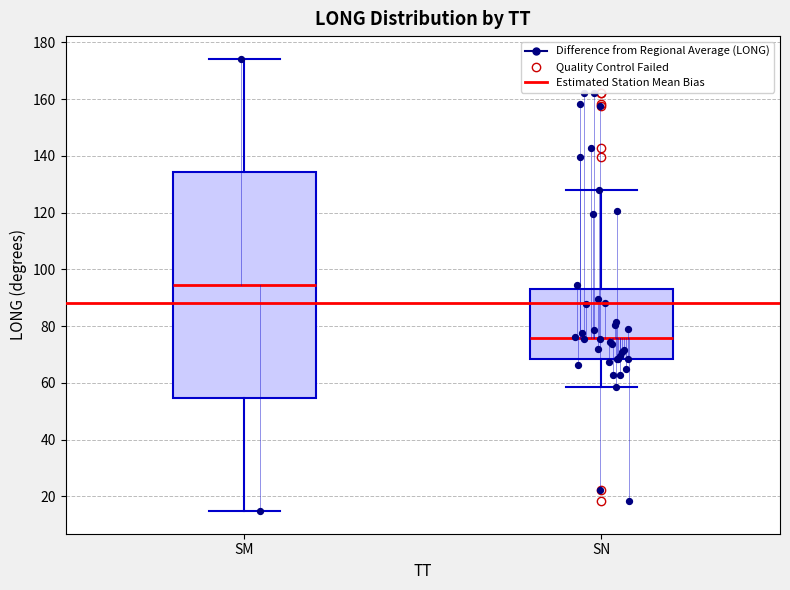

Reading left to right, read every box against the y-axis: the position of its median line, the range the box covers, and the ends of its whiskers. The values are not printed on the chart, so give them approximately, as read against the axis.

SM: median 94, box 54 to 134, whiskers 14 to 174
SN: median 76, box 68 to 94, whiskers 58 to 128